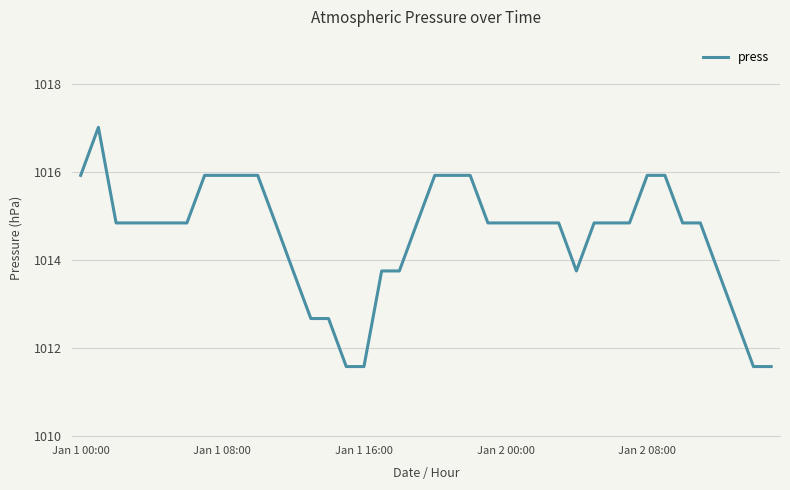

What is the smallest value displayed?

1011.6